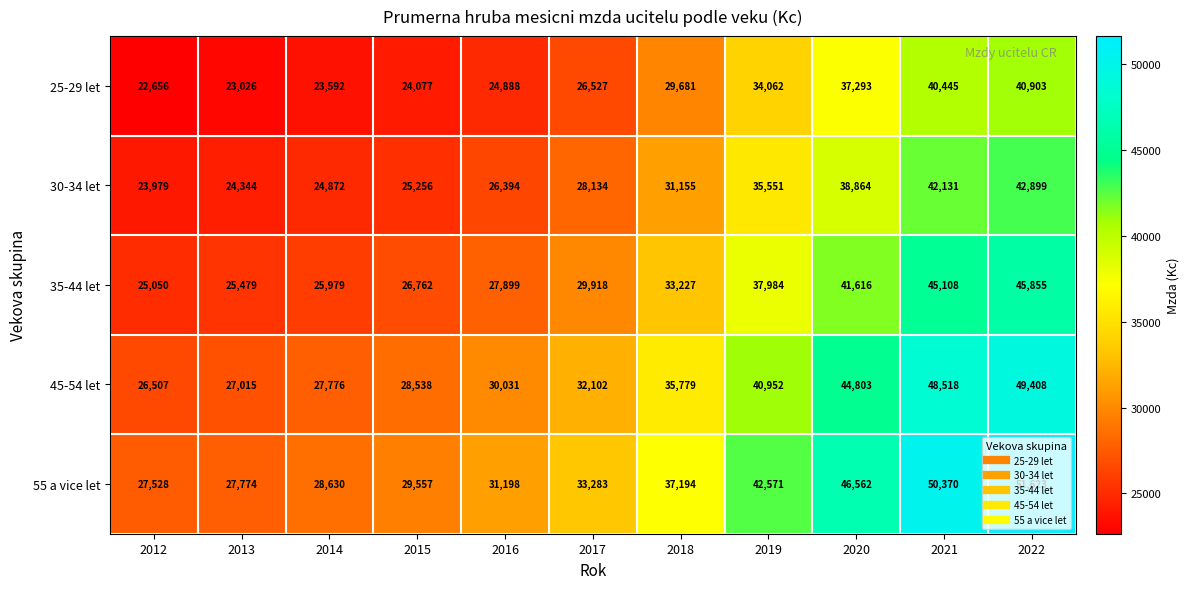

What is the smallest value displayed?

22656